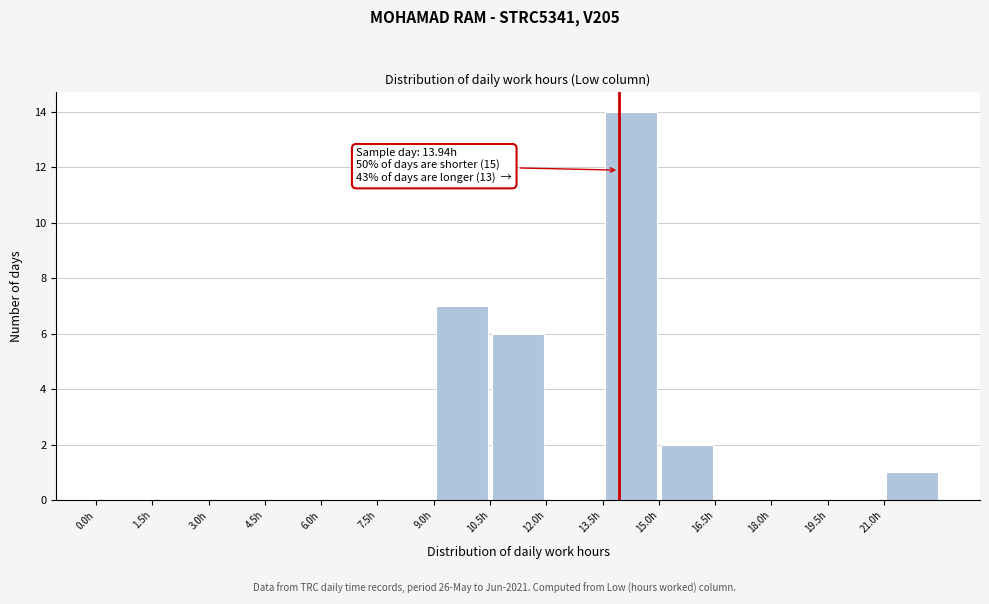

Over which range of the x-axis is the bar tallest?

13.5 to 15.0